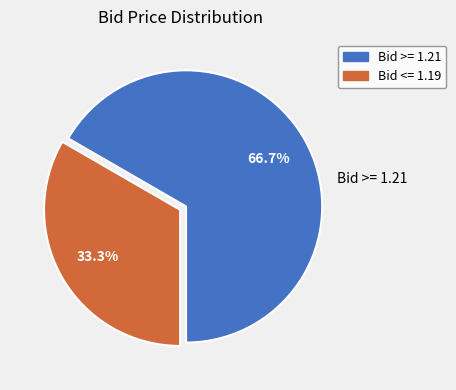

Is there a majority slice in this chart?

Yes